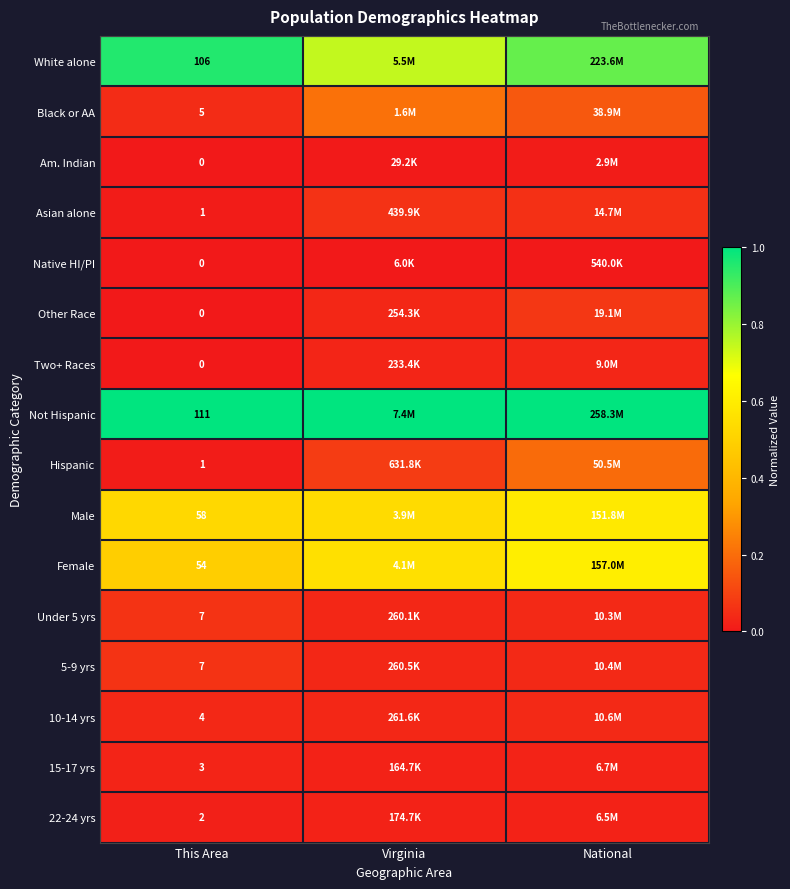

At which label is 10-14 yrs closest to 0?

Virginia